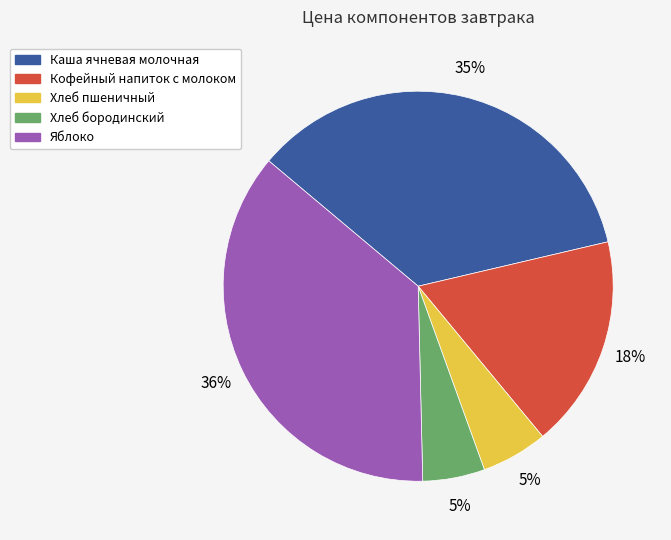

What is the largest slice in the pie chart?

Яблоко